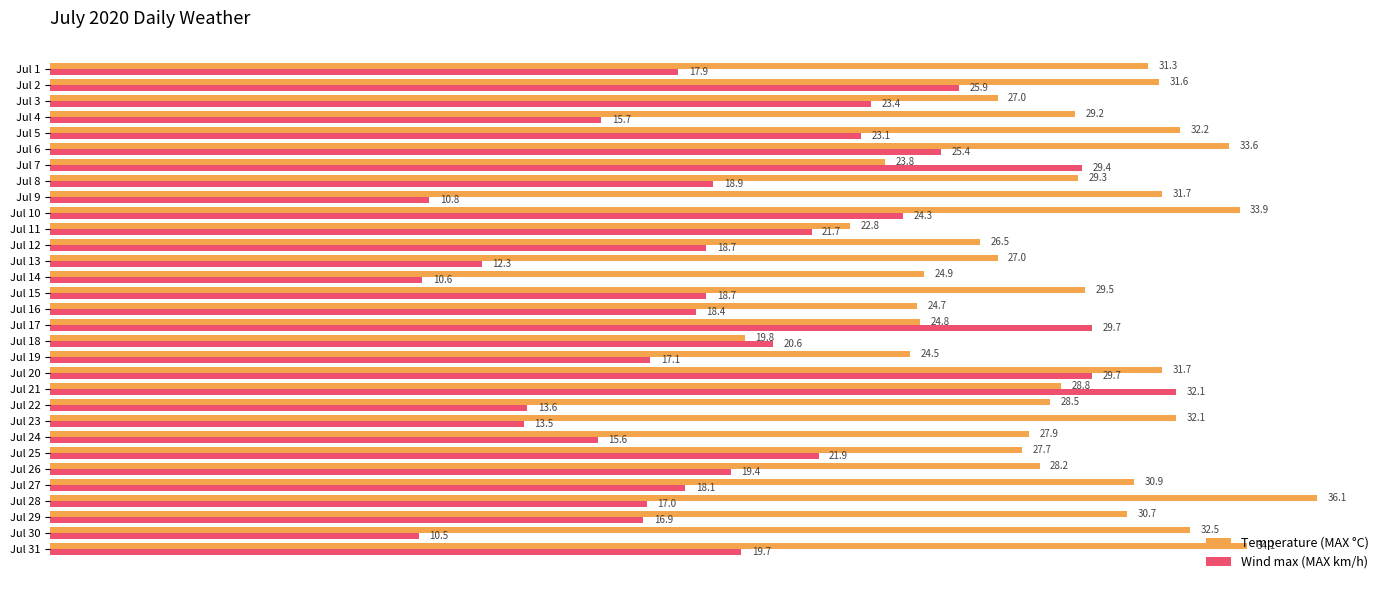

What are all the series names shown in the legend?

Temperature (MAX °C), Wind max (MAX km/h)